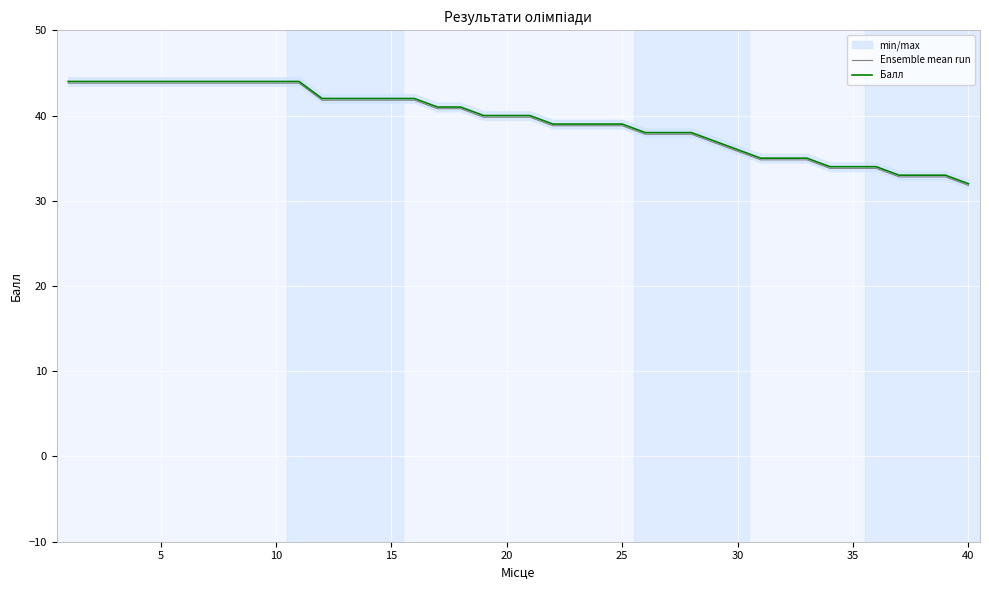

What is the minimum value for Балл?

32.0